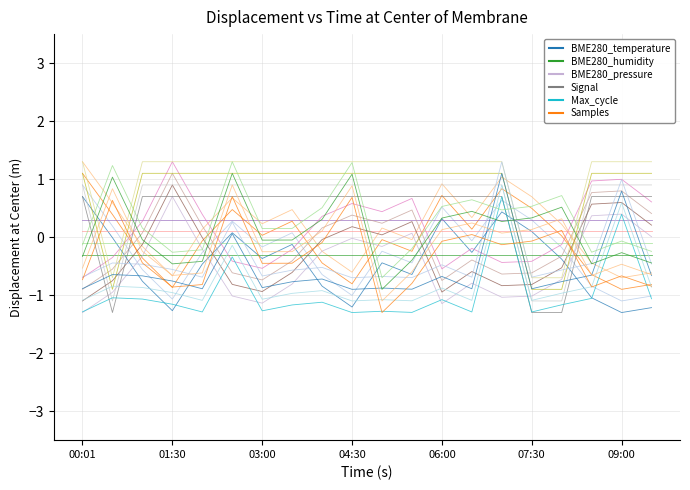

True or false: Max_cycle and Signal cross at least once.

True